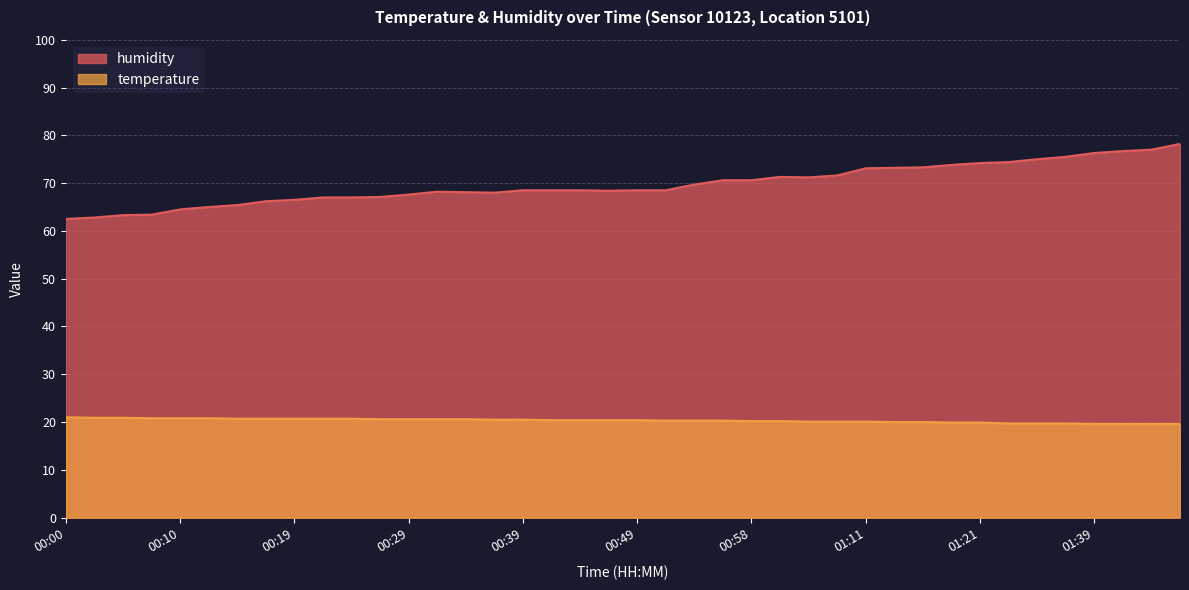

What value does the temperature series have at 01:01?

20.2